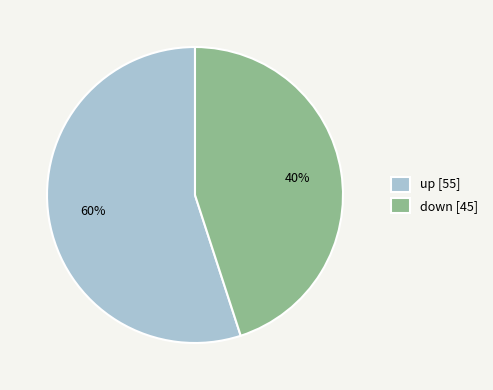

Do down and up together represent more than half of the pie?

Yes